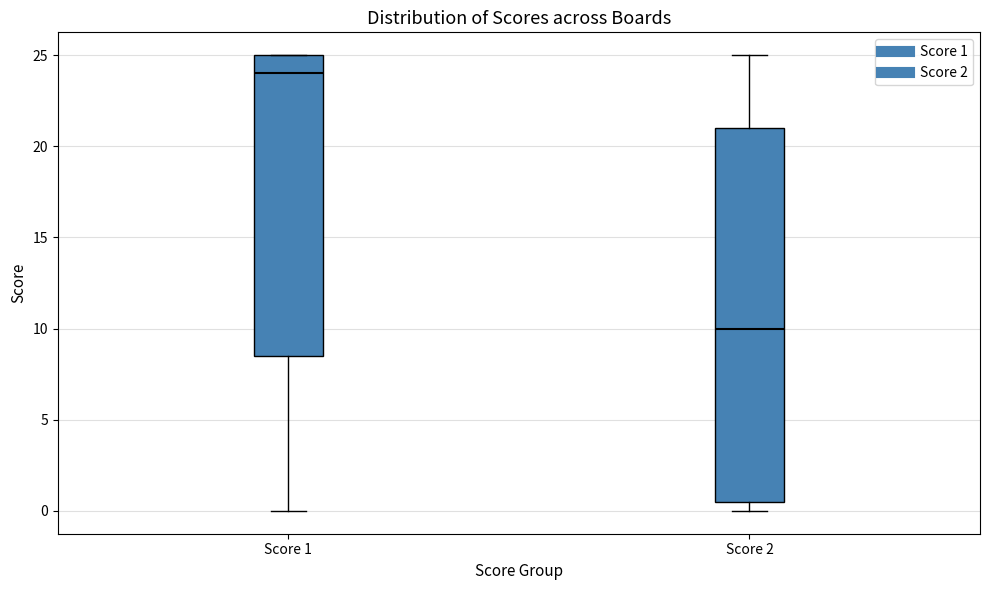

Comparing the boxes themselves (not the whiskers), which one is the tallest?

Score 2